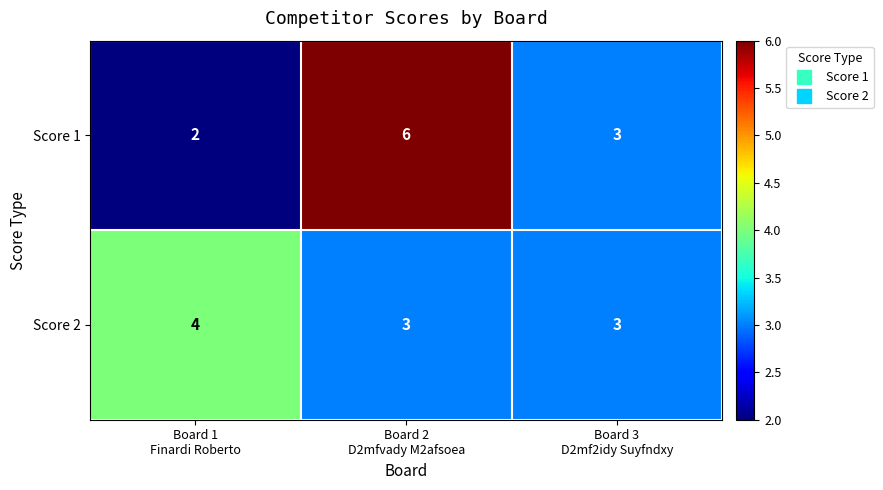

At which category is the sum across all series the highest?

Board 2
D2mfvady M2afsoea